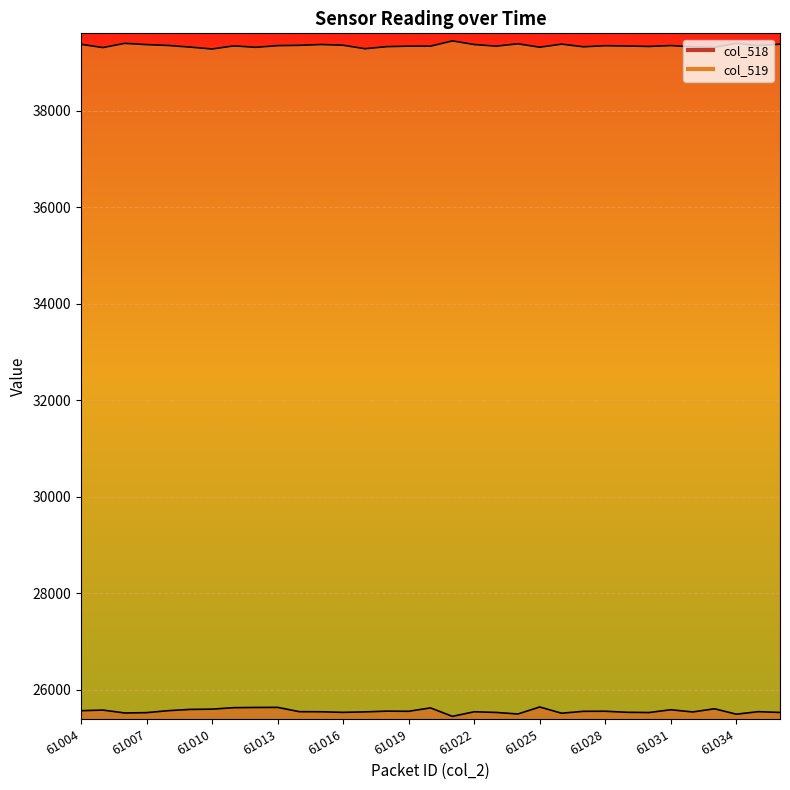

True or false: col_518 has more than 0 points higher than both neighbors.

True